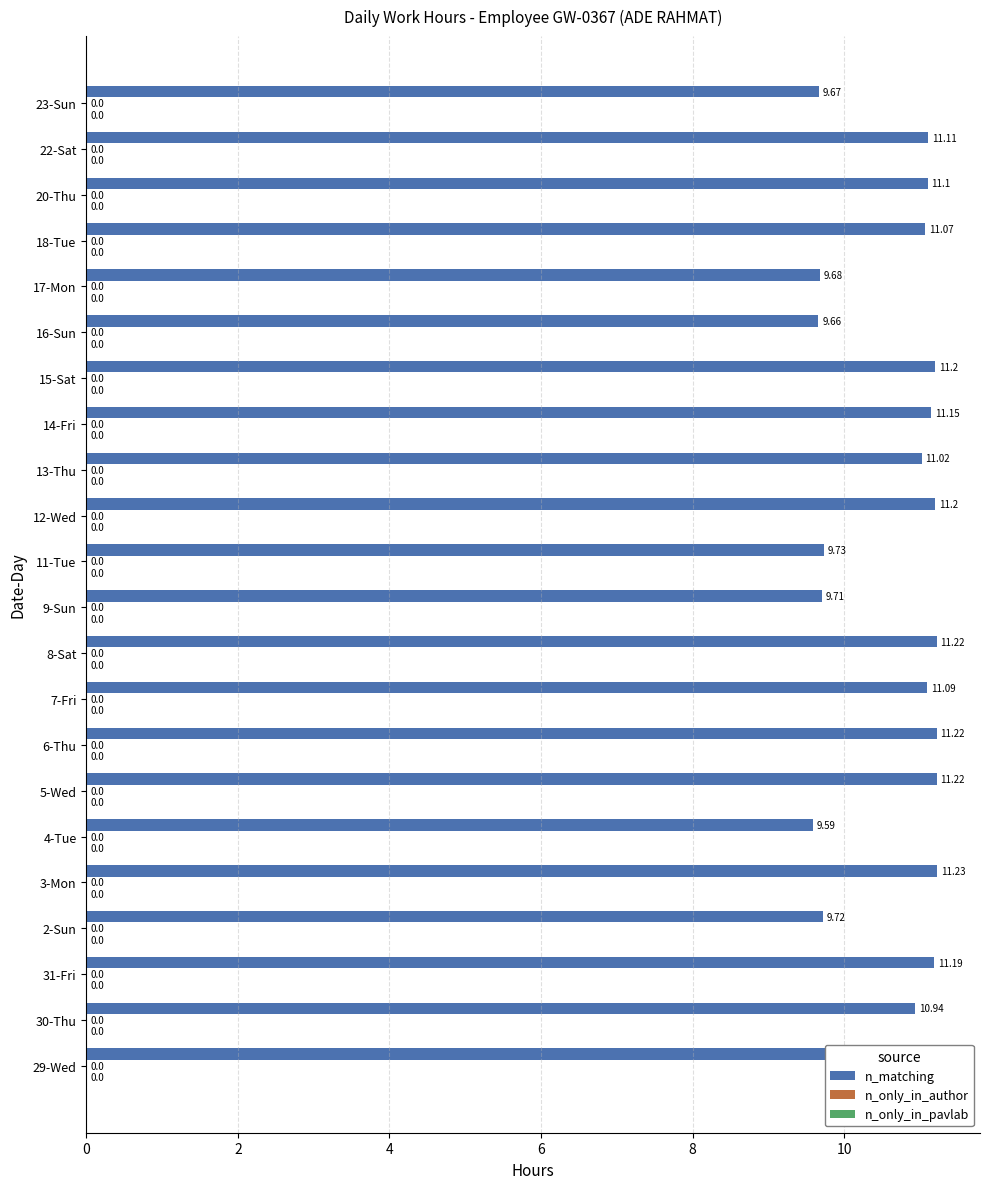

Are the bars horizontal?

Yes